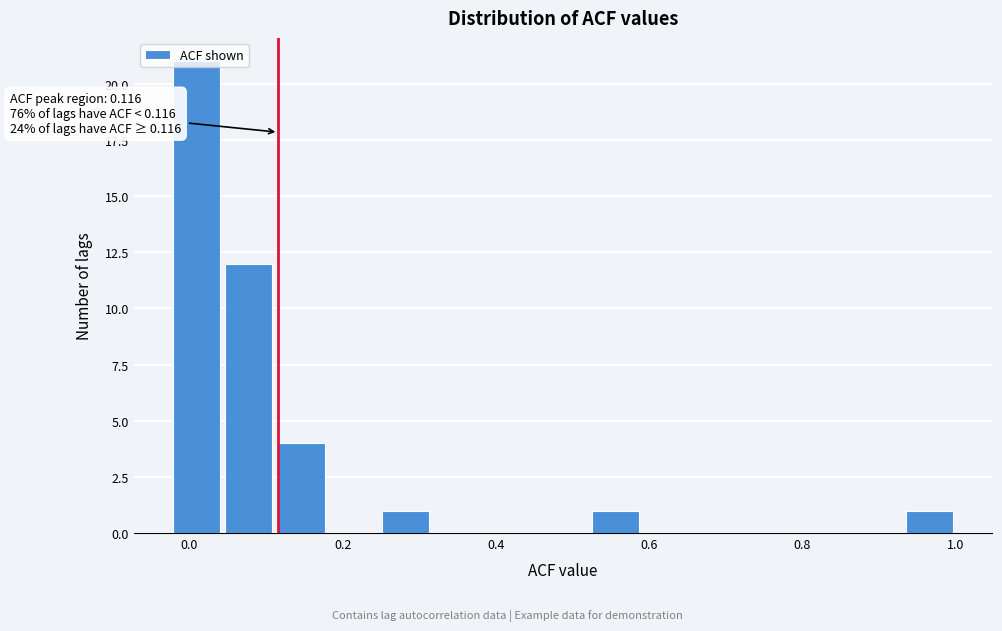

Read against the x-axis, roughly where is the centre of the tallest bar?

0.00